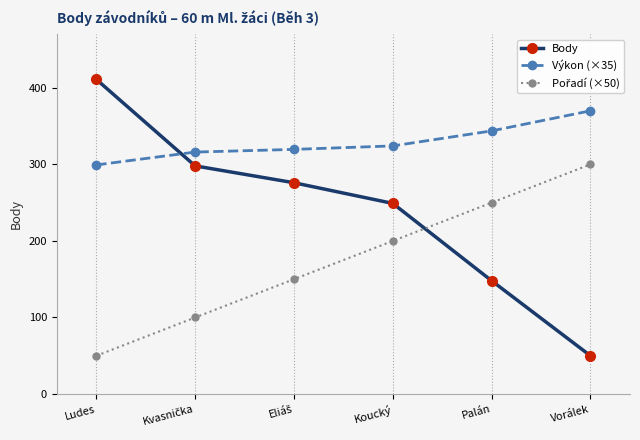

Which series has the widest spread of values?

Body